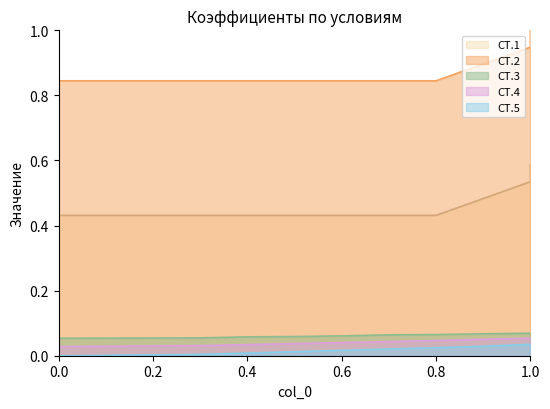

Count the number of data series in this chart.

5